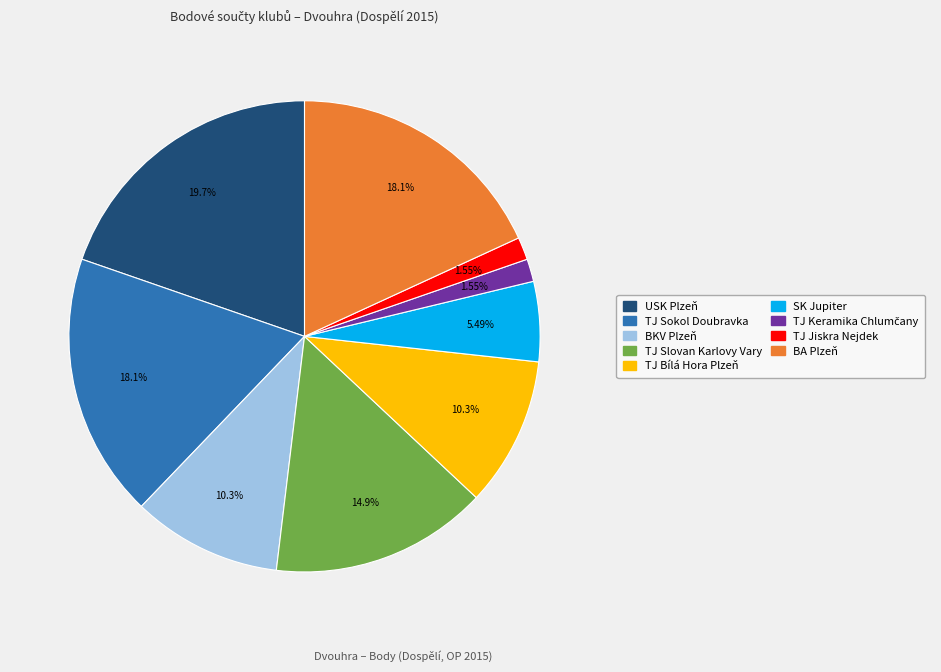

Does any single category account for the majority?

No